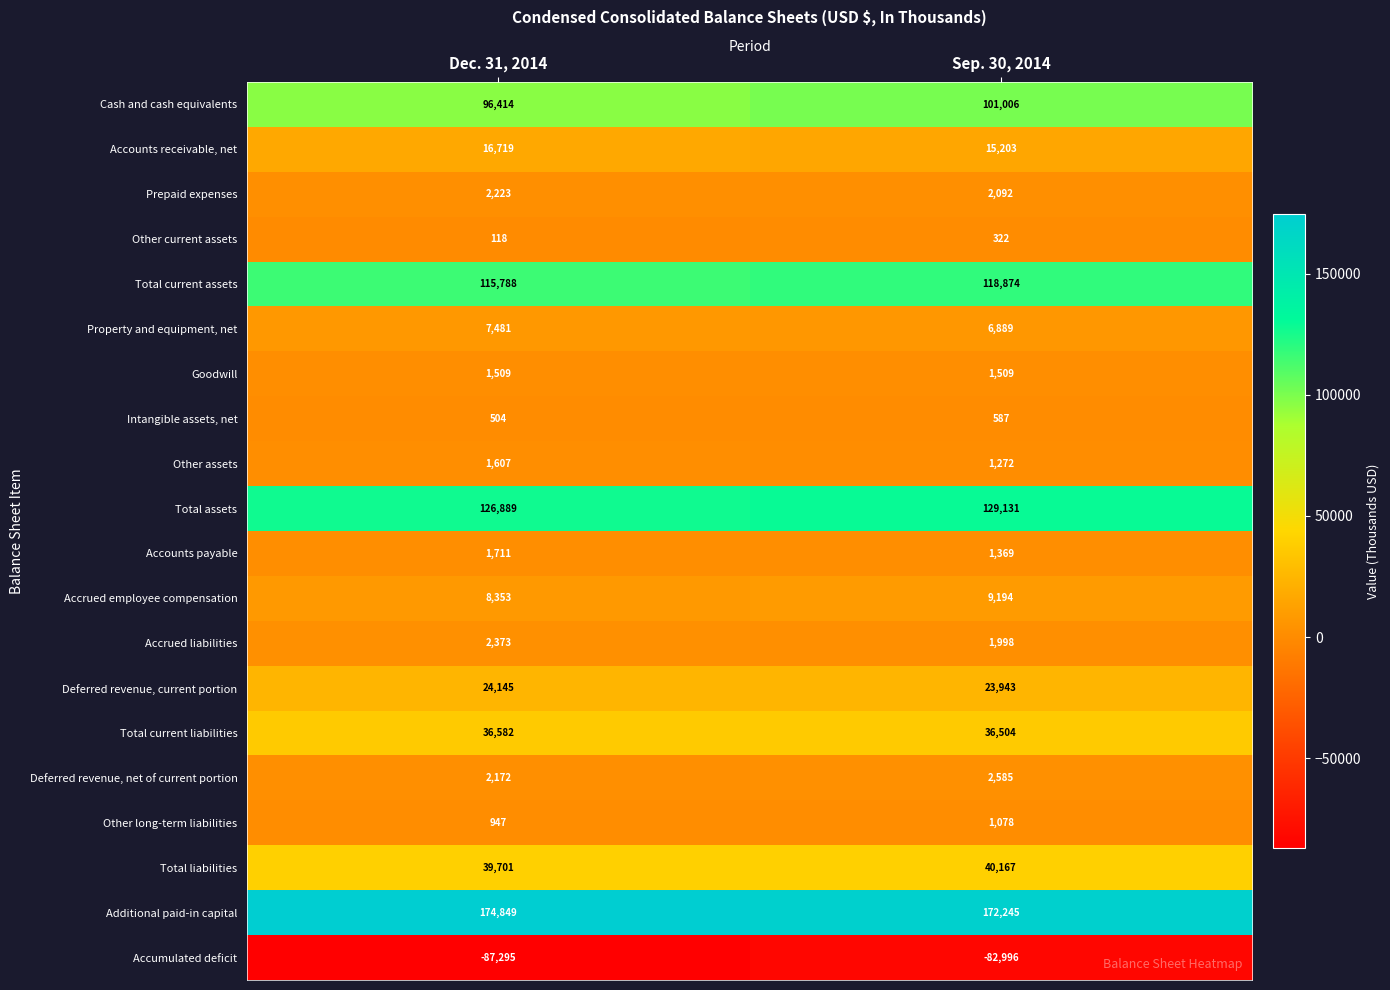

List the series in order of their peak value, lowest first.

Accumulated deficit, Other current assets, Intangible assets, net, Other long-term liabilities, Goodwill, Other assets, Accounts payable, Prepaid expenses, Accrued liabilities, Deferred revenue, net of current portion, Property and equipment, net, Accrued employee compensation, Accounts receivable, net, Deferred revenue, current portion, Total current liabilities, Total liabilities, Cash and cash equivalents, Total current assets, Total assets, Additional paid-in capital